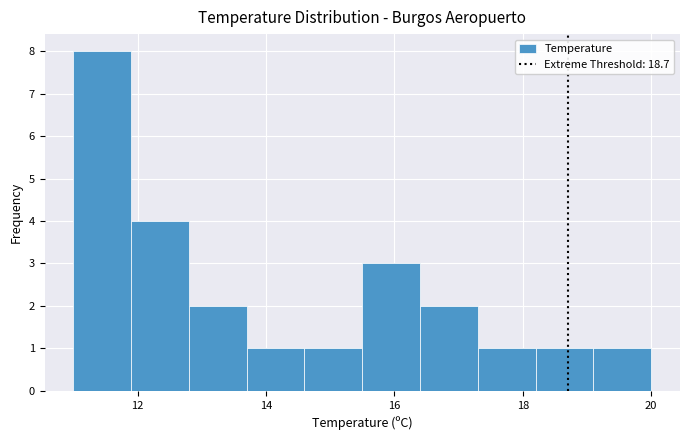

Reading left to right, transcribe this chart: for each bar, give the range it covers on the x-axis and its height. Neither the bar edges nor the heights are printed on the chart, so give them approximately, as read against the axes.

11.0 to 11.9: 8
11.9 to 12.8: 4
12.8 to 13.7: 2
13.7 to 14.6: 1
14.6 to 15.5: 1
15.5 to 16.4: 3
16.4 to 17.3: 2
17.3 to 18.2: 1
18.2 to 19.1: 1
19.1 to 20.0: 1